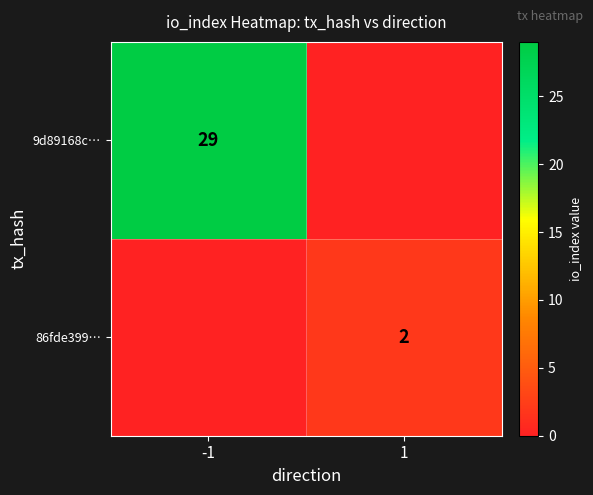

What is the total value across all series at -1?

29